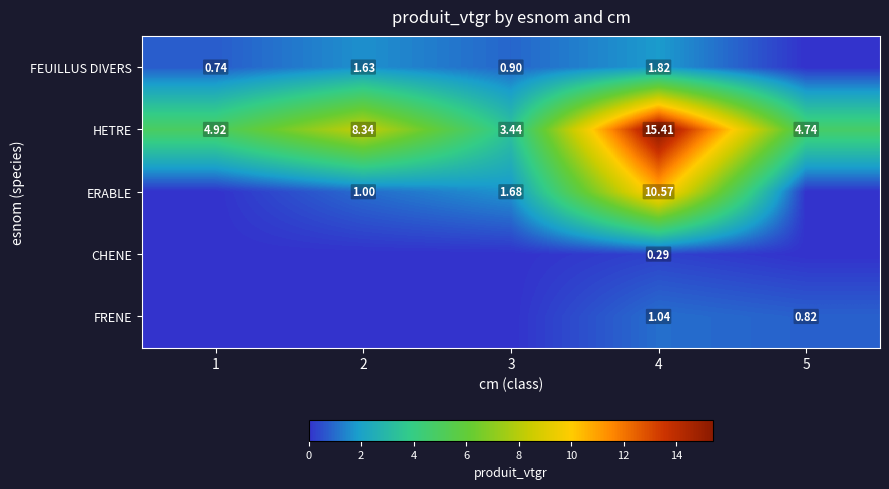

Count the number of data series in this chart.

5